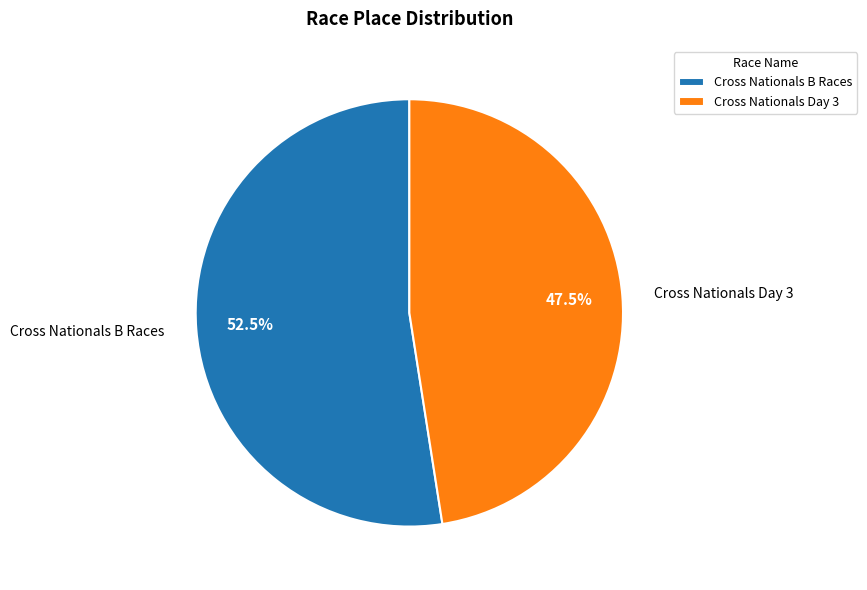

What portion of the pie excludes Cross Nationals B Races?

47.5%